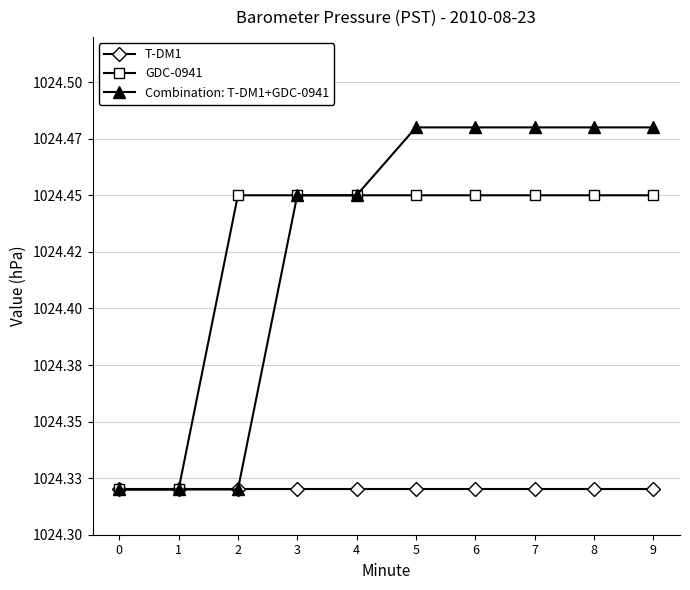

True or false: GDC-0941 and T-DM1 intersect in this chart.

False